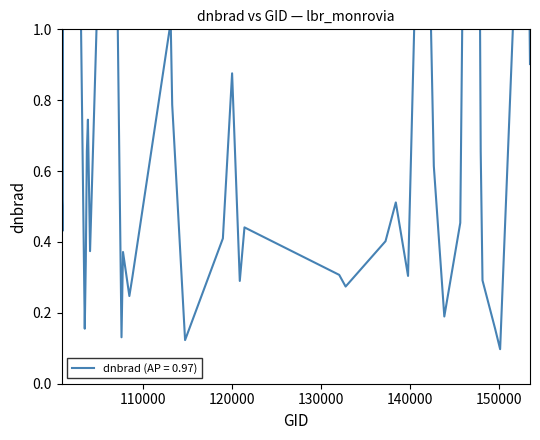

How many points are lower than both their immediate neighbors (excluding endpoints)?

11